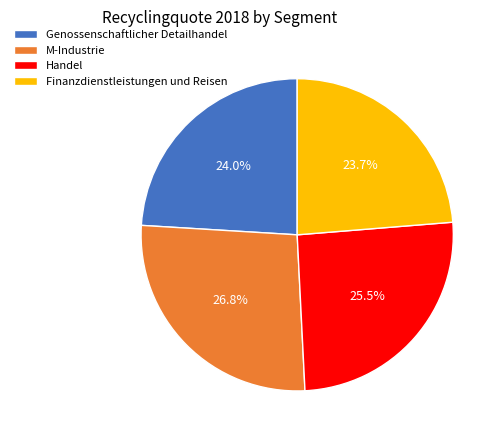

To the nearest percent, what percentage of the pie is Finanzdienstleistungen und Reisen?

24%